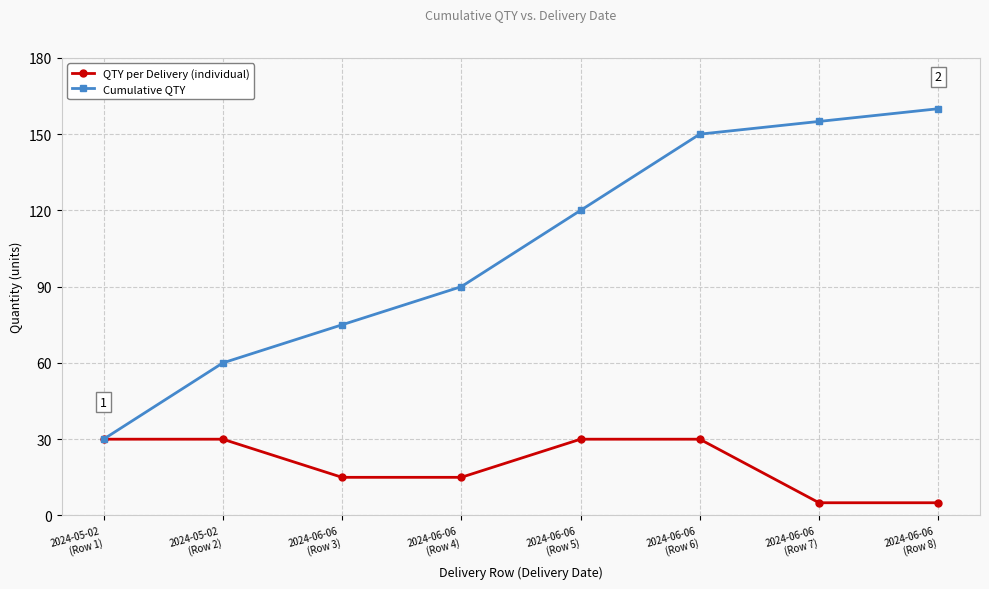

Is it true that QTY per Delivery (individual) equals 47 at 2024-05-02
(Row 2)?

False